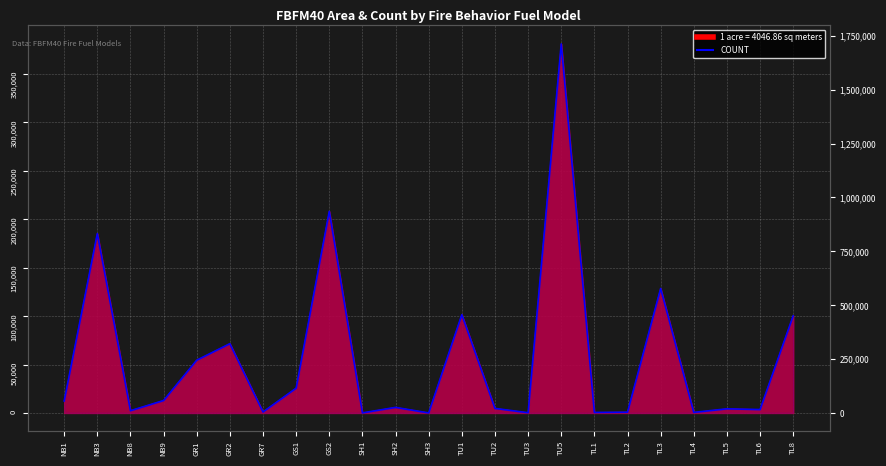

What position from the right is GS1?

16